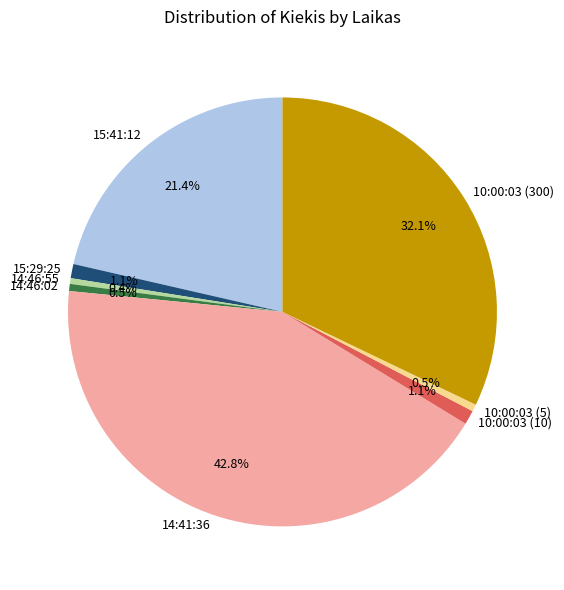

Is there any slice that represents more than half of the pie?

No